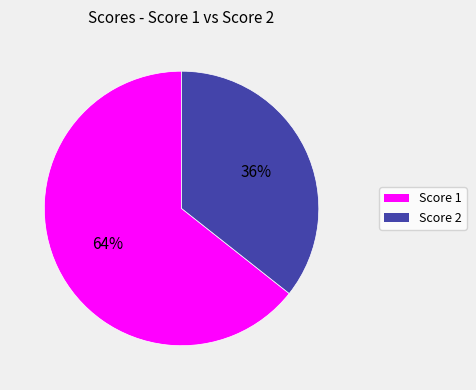

Is there any slice that represents more than half of the pie?

Yes